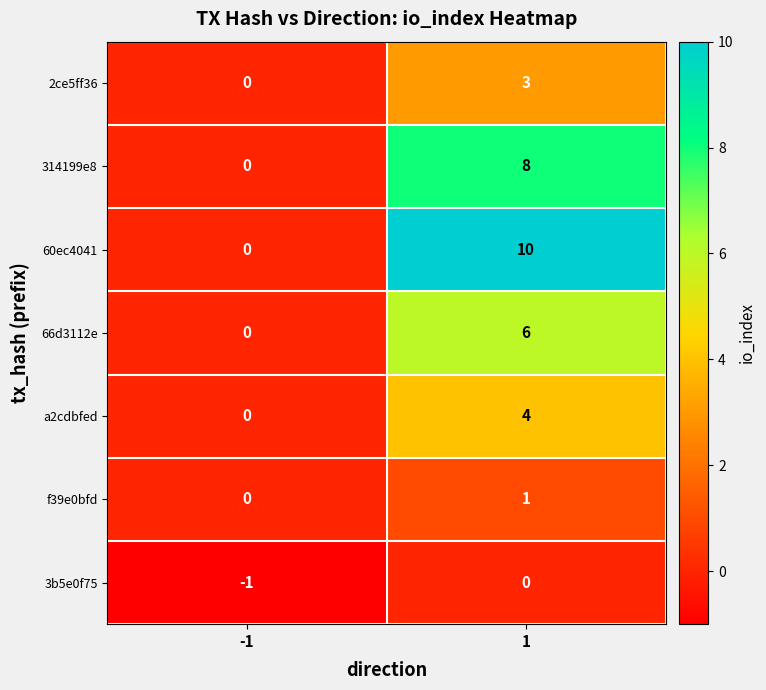

Count the number of categories in the chart.

2